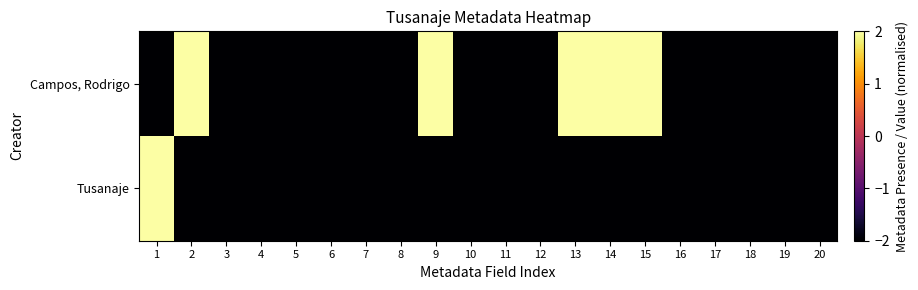

Which series changed the most between 6 and 18?

Campos, Rodrigo